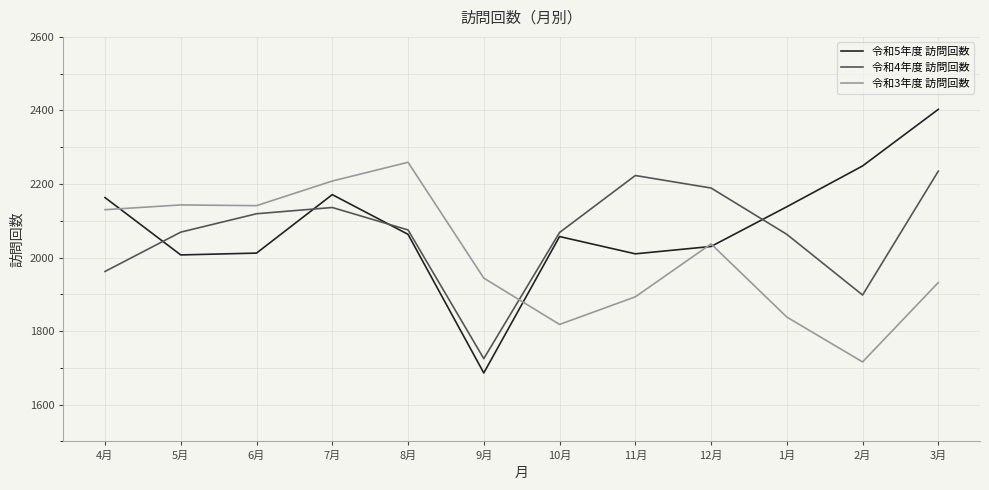

Which series has the largest range (max minus min)?

令和5年度 訪問回数